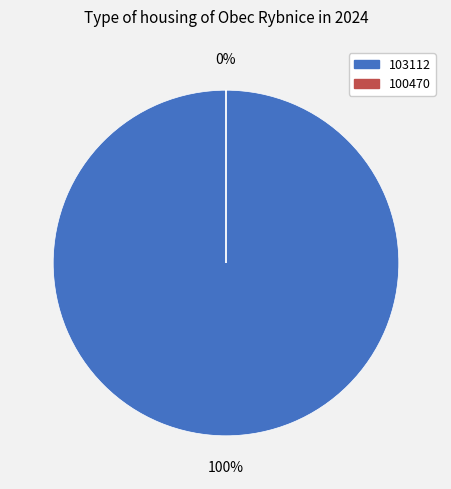

How many segments does this pie chart have?

2